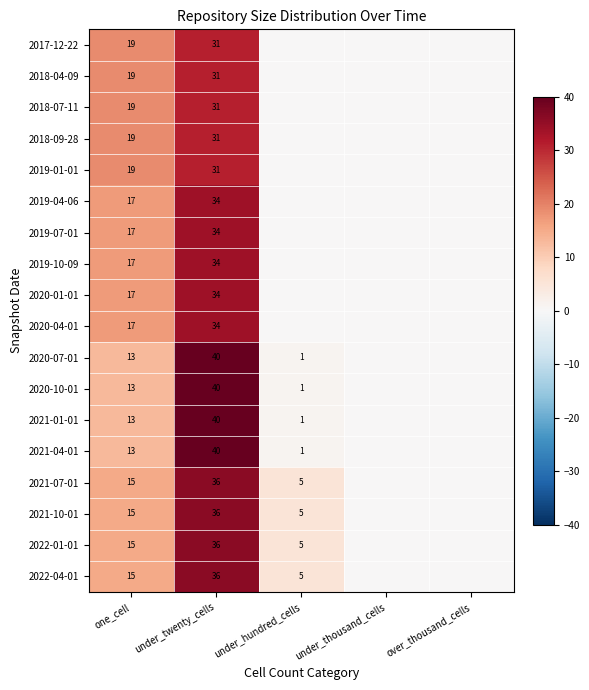

Which has a higher value, over_thousand_cells or under_twenty_cells?

under_twenty_cells